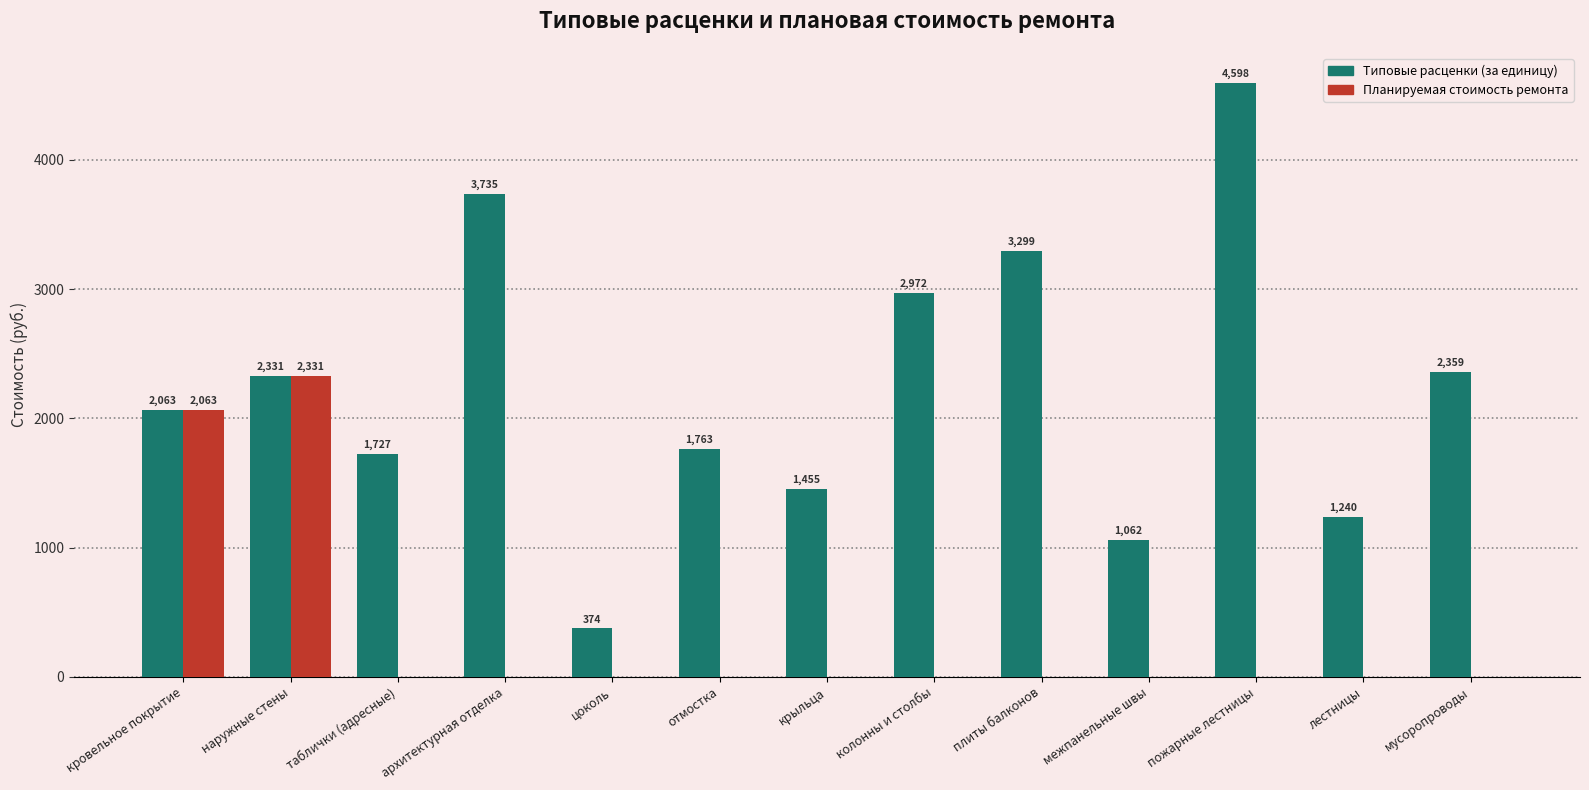

What is the average value of the Планируемая стоимость ремонта series?

338.0